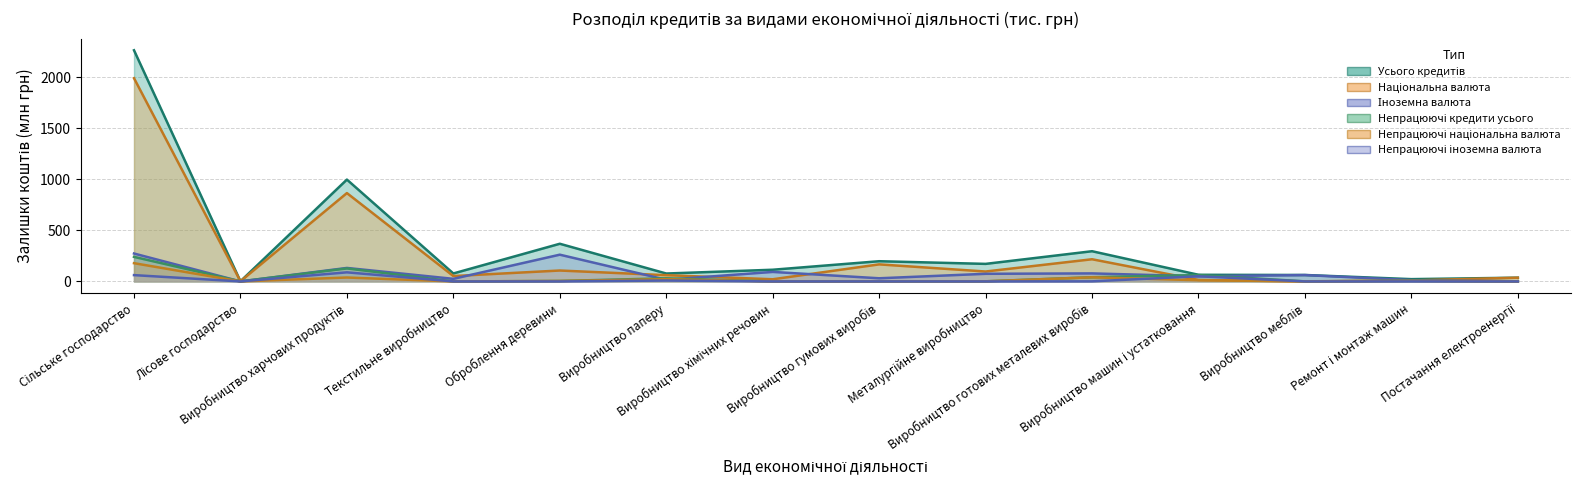

List the labels in order of Іноземна валюта value, smallest first.

Лісове господарство, Постачання електроенергії, Ремонт і монтаж машин, Виробництво паперу, Текстильне виробництво, Виробництво гумових виробів, Виробництво машин і устатковання, Виробництво меблів, Металургійне виробництво, Виробництво готових металевих виробів, Виробництво хімічних речовин, Виробництво харчових продуктів, Оброблення деревини, Сільське господарство